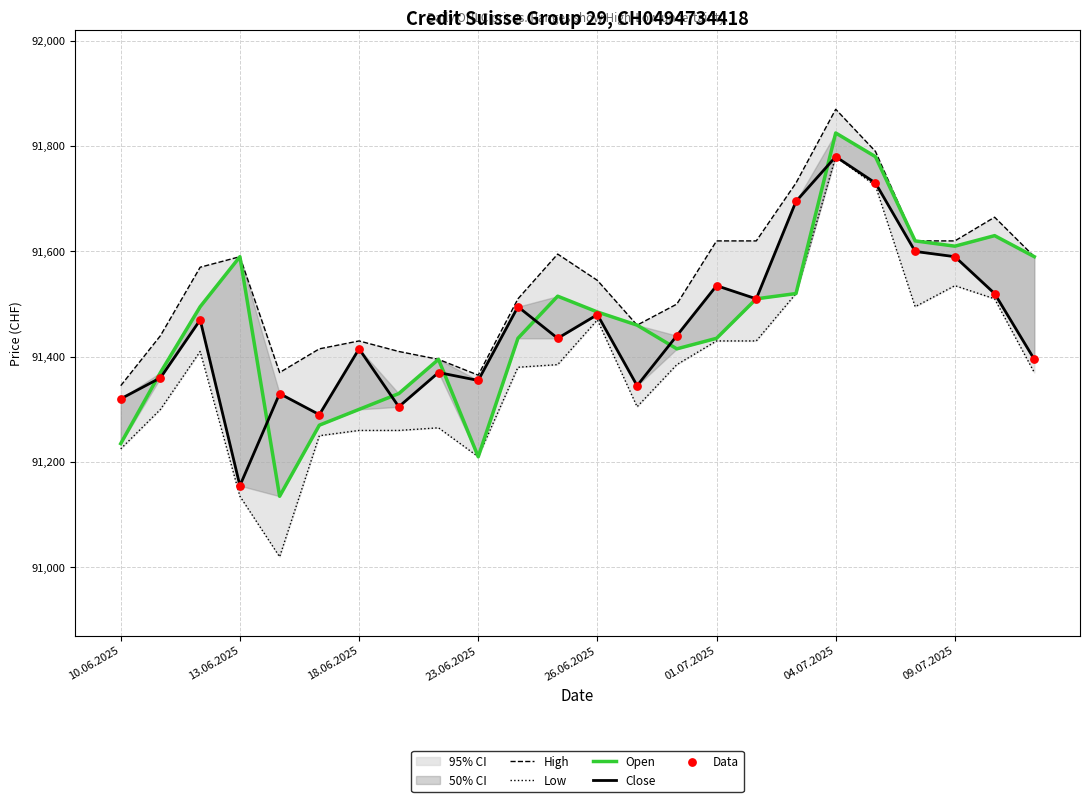

Which series has the largest Y range (max minus min)?

Low